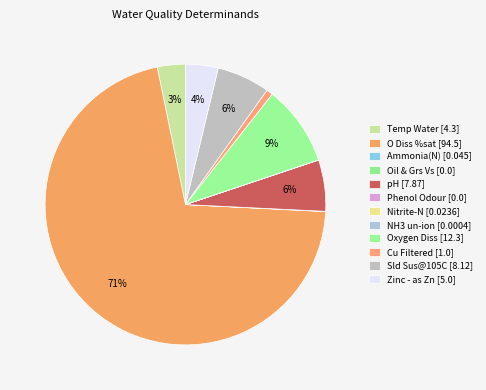

Count the number of slices in the pie.

12